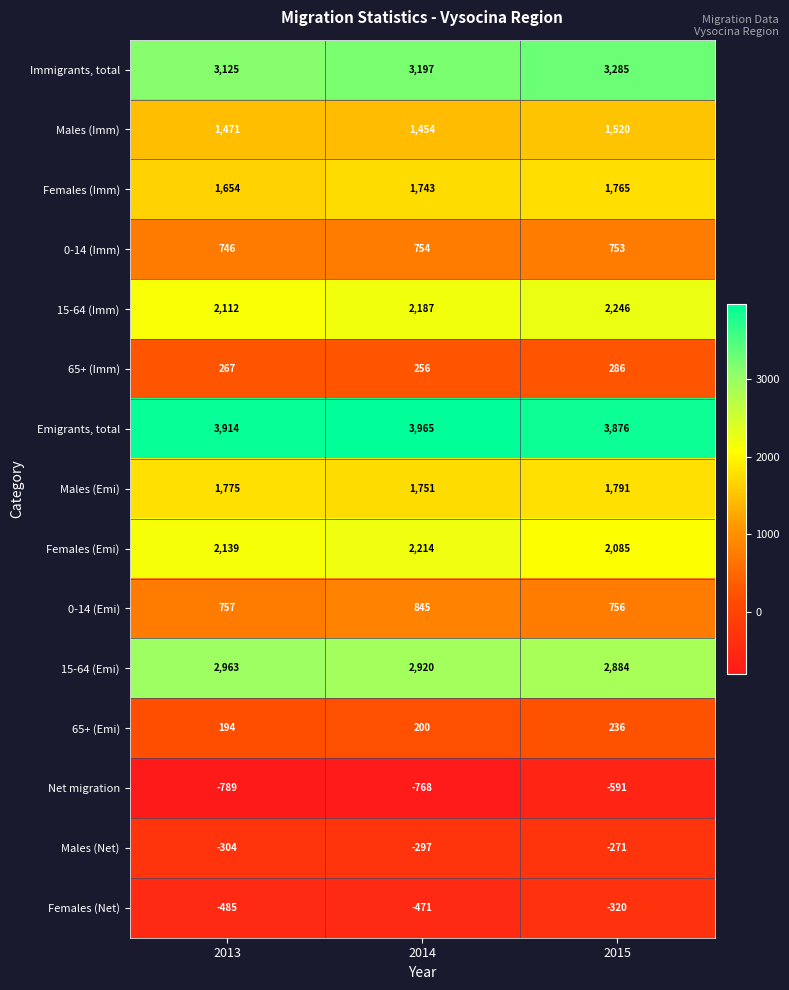

What is the sum of all 65+ (Emi) values?

630